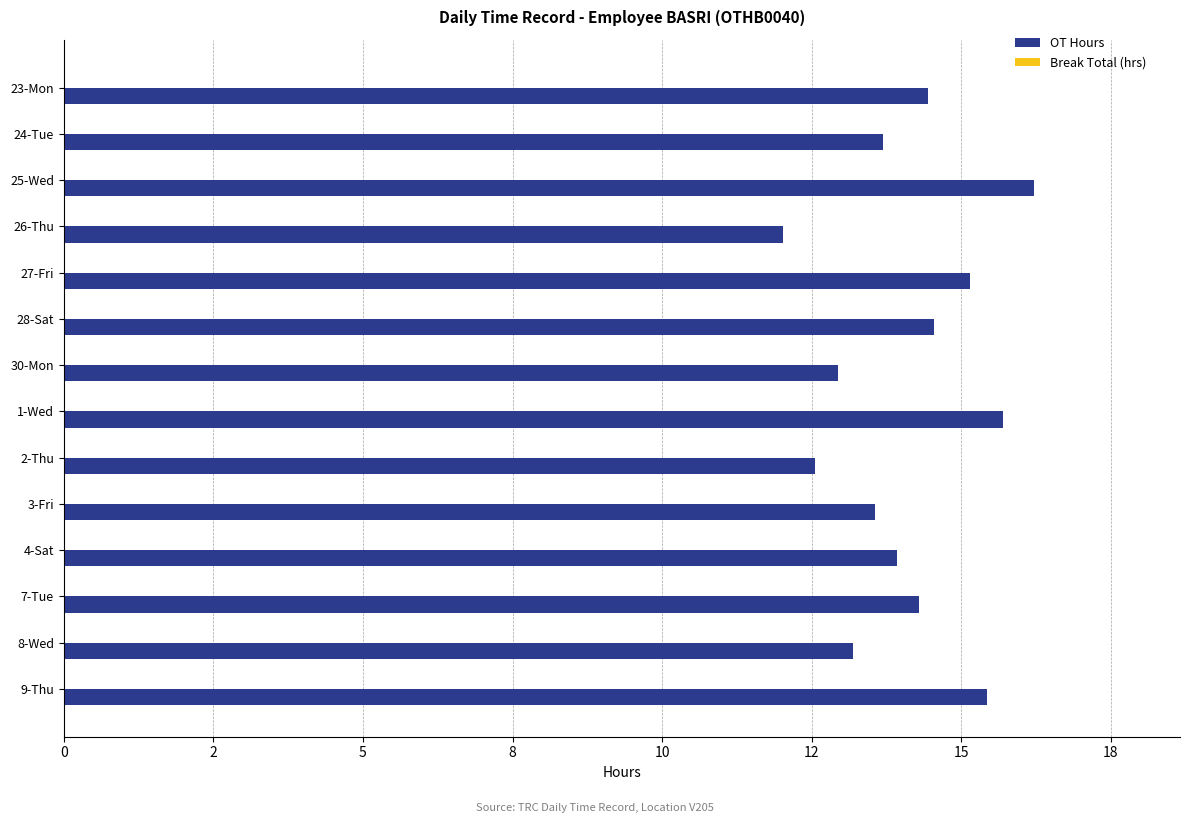

Does the chart contain any negative values?

No